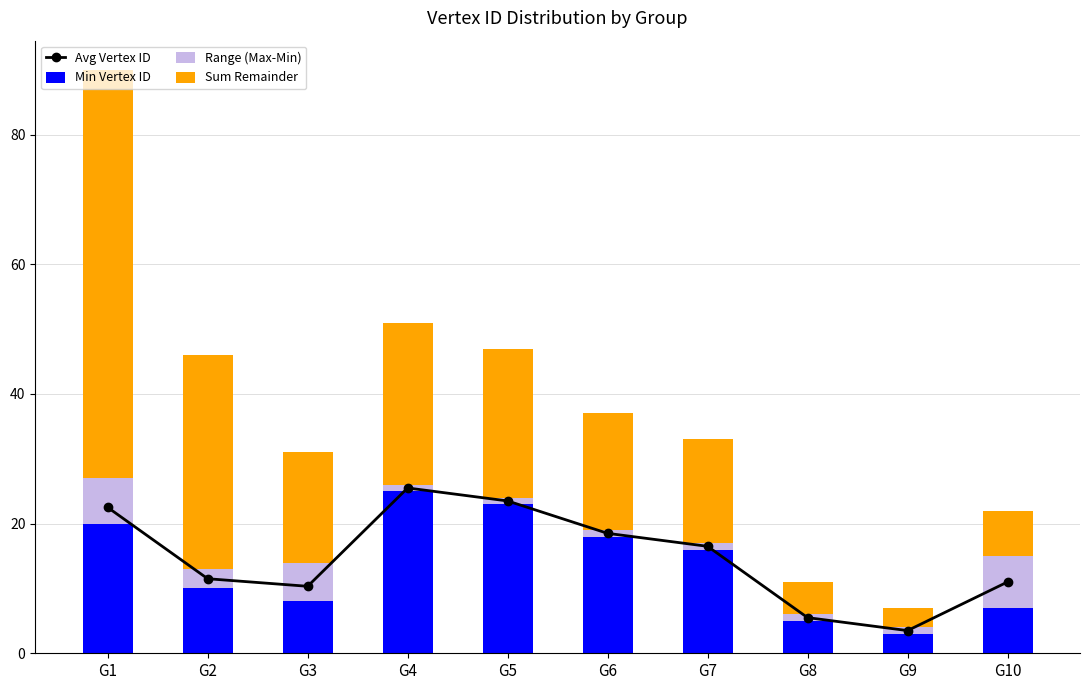

What is the approximate value of Min Vertex ID at G6?

18